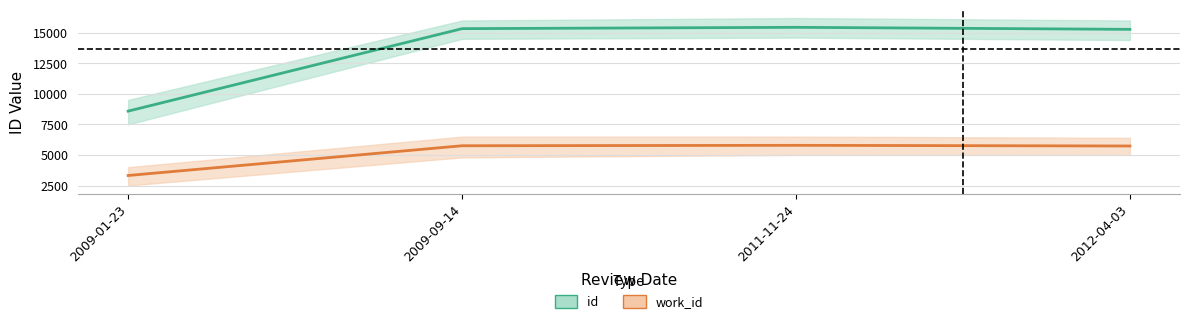

How many data points in work_id_center are less than 5752?

2